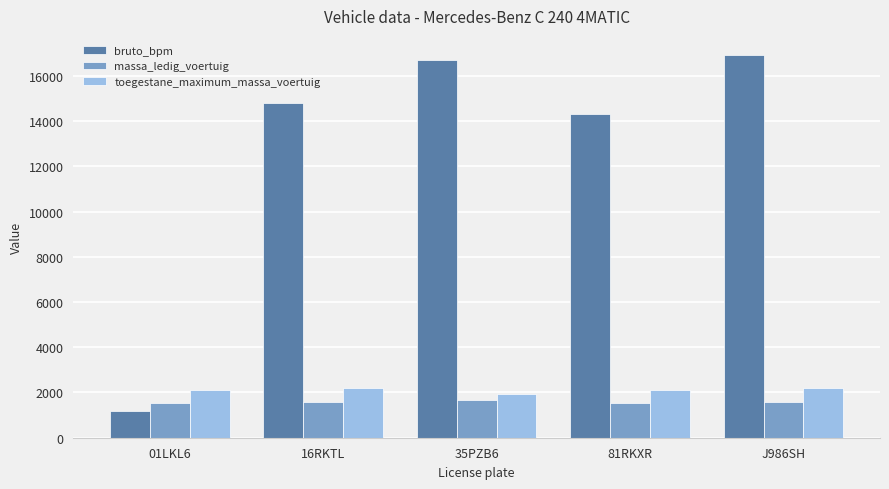

How many toegestane_maximum_massa_voertuig values are between 2120 and 2215?

4